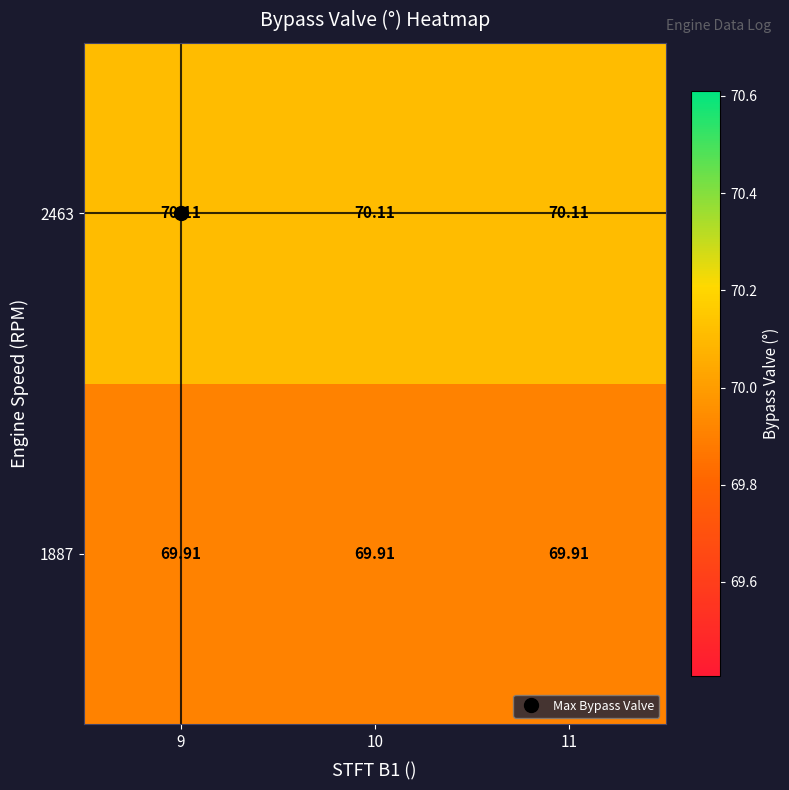

Is the value of 2463 at 9 greater than the value of 1887 at 10?

Yes